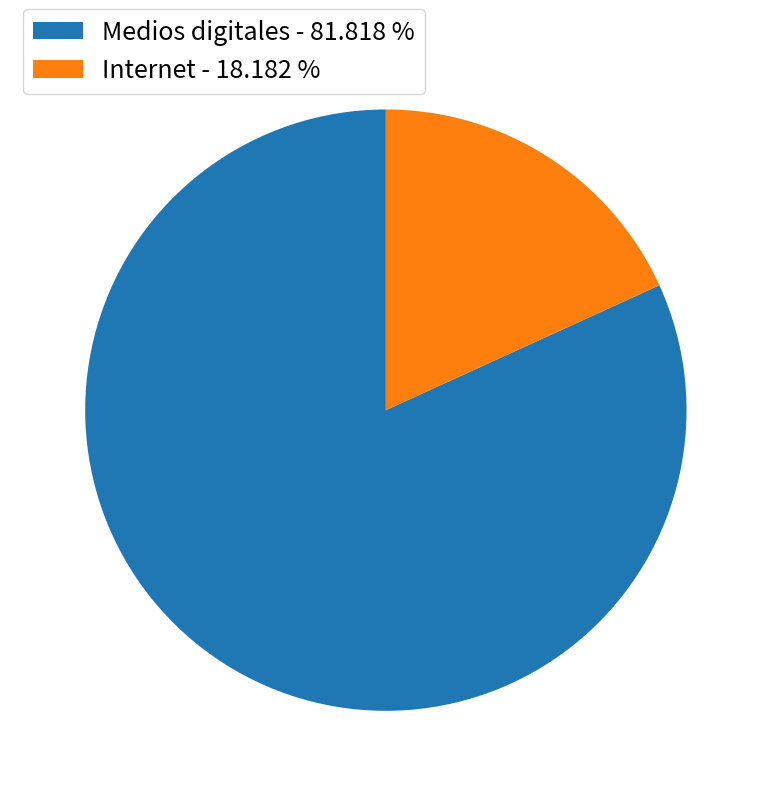

What is the ratio of the value at Medios digitales - 81.818 % to the value at Internet - 18.182 %?

4.5